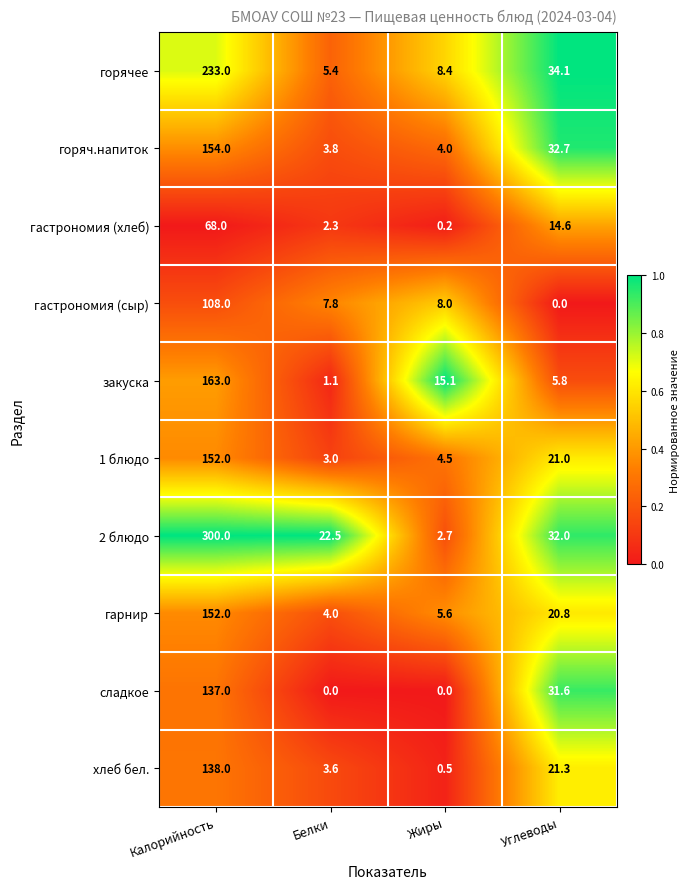

What is the difference between the highest and lowest values at Жиры?

15.1